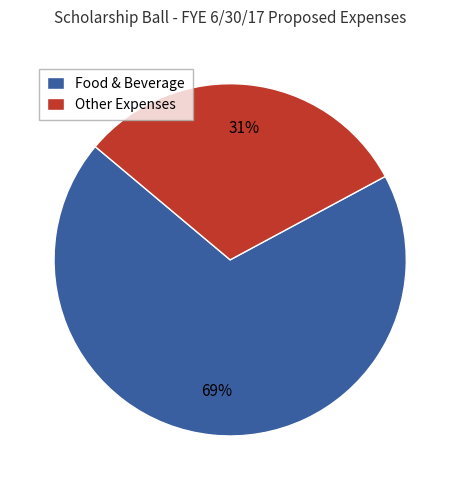

To the nearest percent, what is the combined percentage of Other Expenses and Food & Beverage?

100%